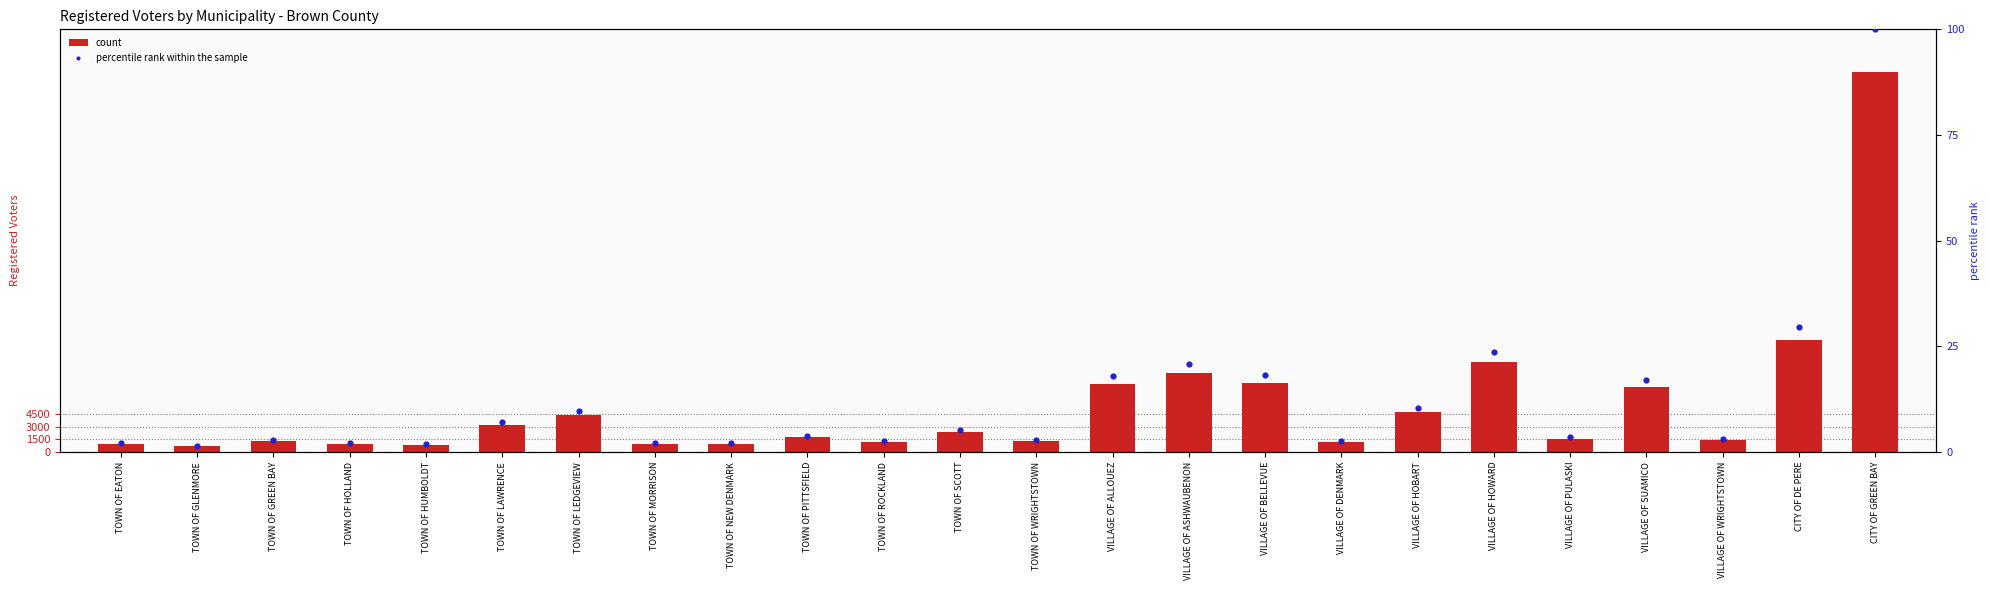

Which series has the largest total across all categories?

Registered Voters